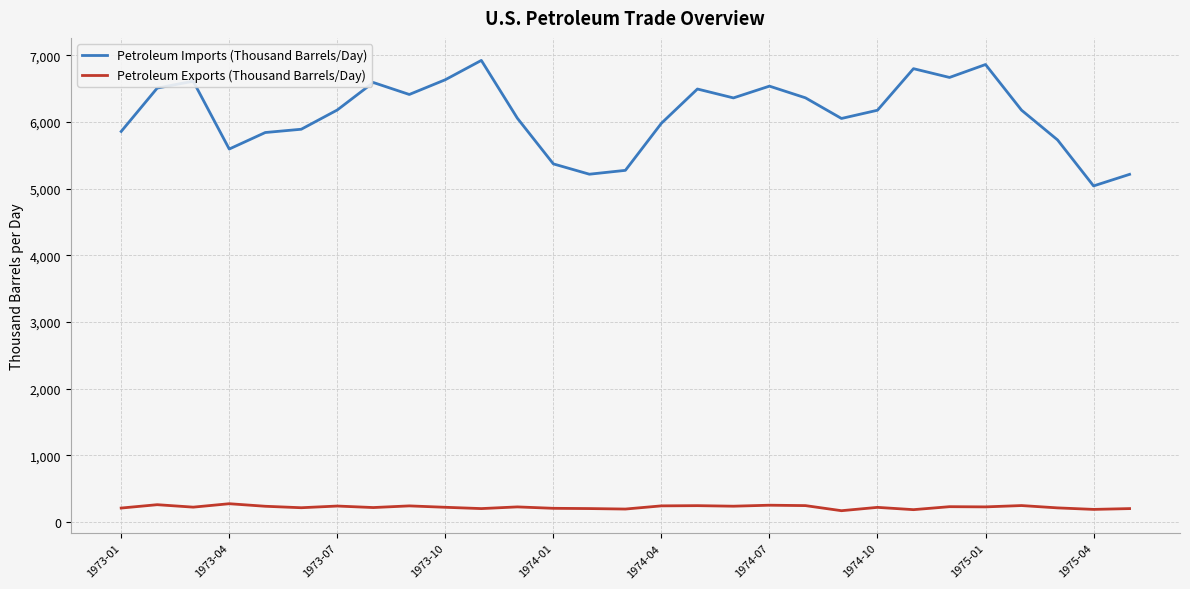

What is the difference between the second highest and second lowest values in the Petroleum Exports (Thousand Barrels/Day) series?

74.5